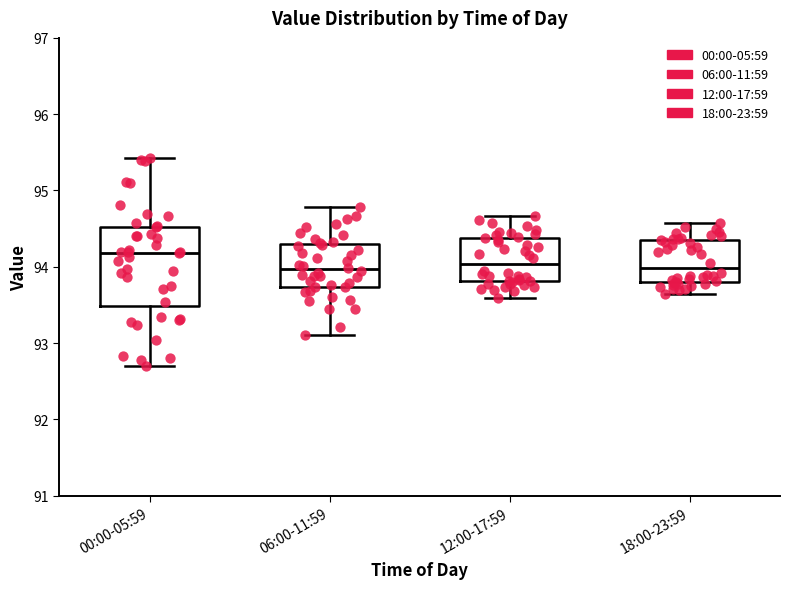

Reading left to right, transcribe this box plot: for each box, give where its median line is, the range the box spans, and where its two whiskers end, as read against the y-axis. The values are not printed on the chart, so give them approximately, as read against the axis.

00:00-05:59: median 94.2, box 93.5 to 94.5, whiskers 92.7 to 95.4
06:00-11:59: median 94.0, box 93.7 to 94.3, whiskers 93.1 to 94.8
12:00-17:59: median 94.0, box 93.8 to 94.4, whiskers 93.6 to 94.7
18:00-23:59: median 94.0, box 93.8 to 94.4, whiskers 93.6 to 94.6